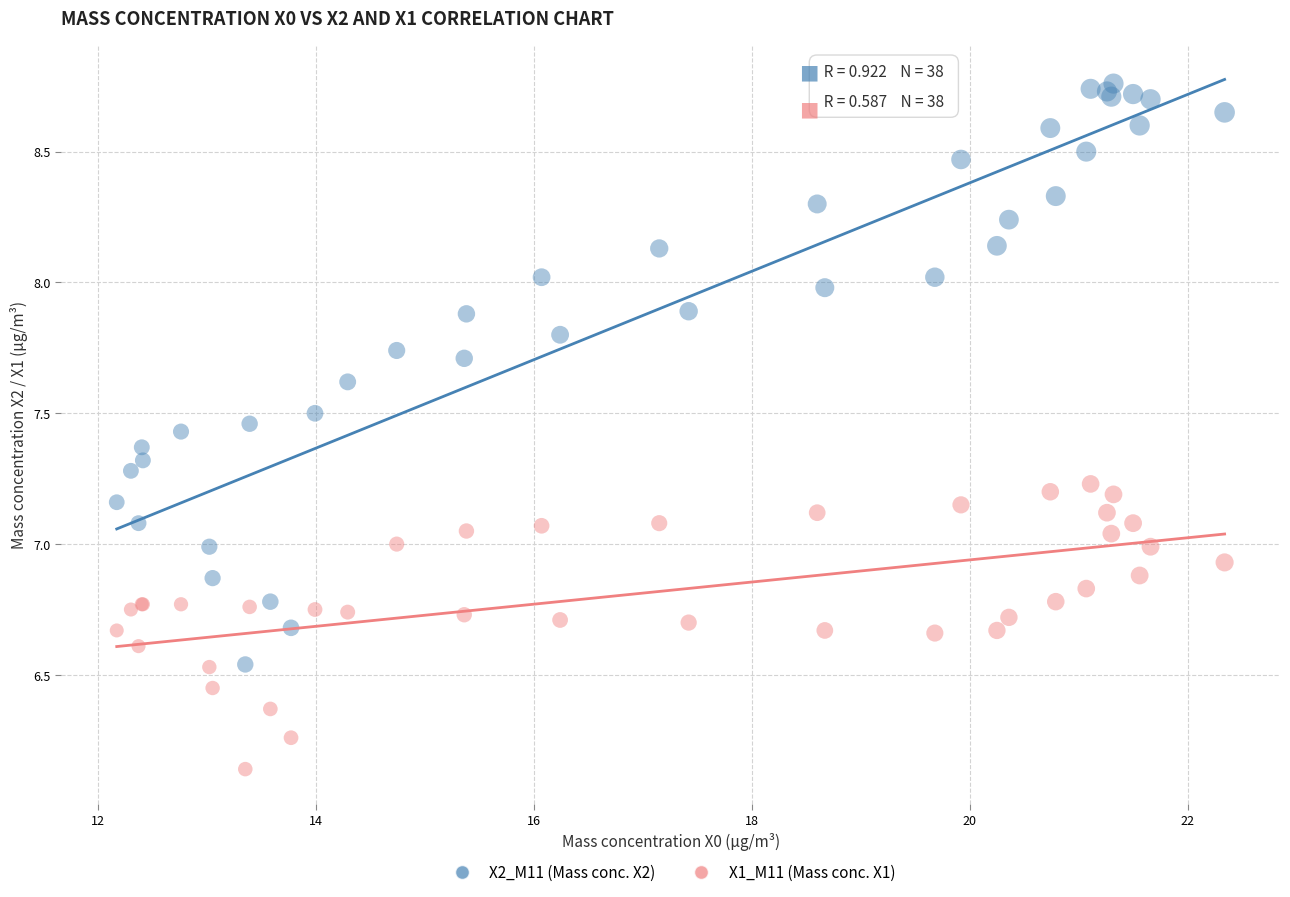

Which series reaches the maximum Y coordinate?

X2_M11 (Mass conc. X2)